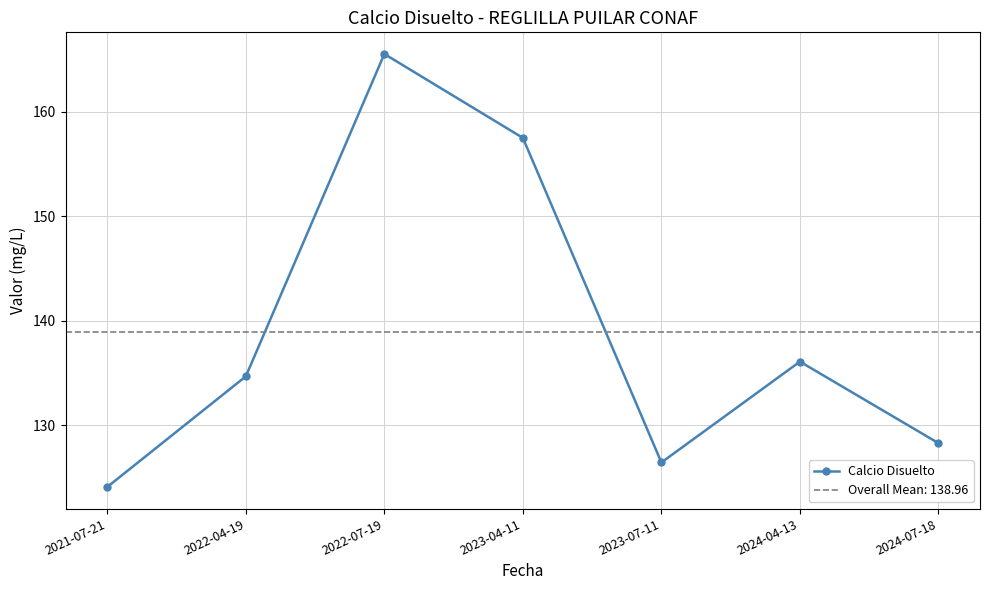

What is the label of the 7th point from the left?

2024-07-18